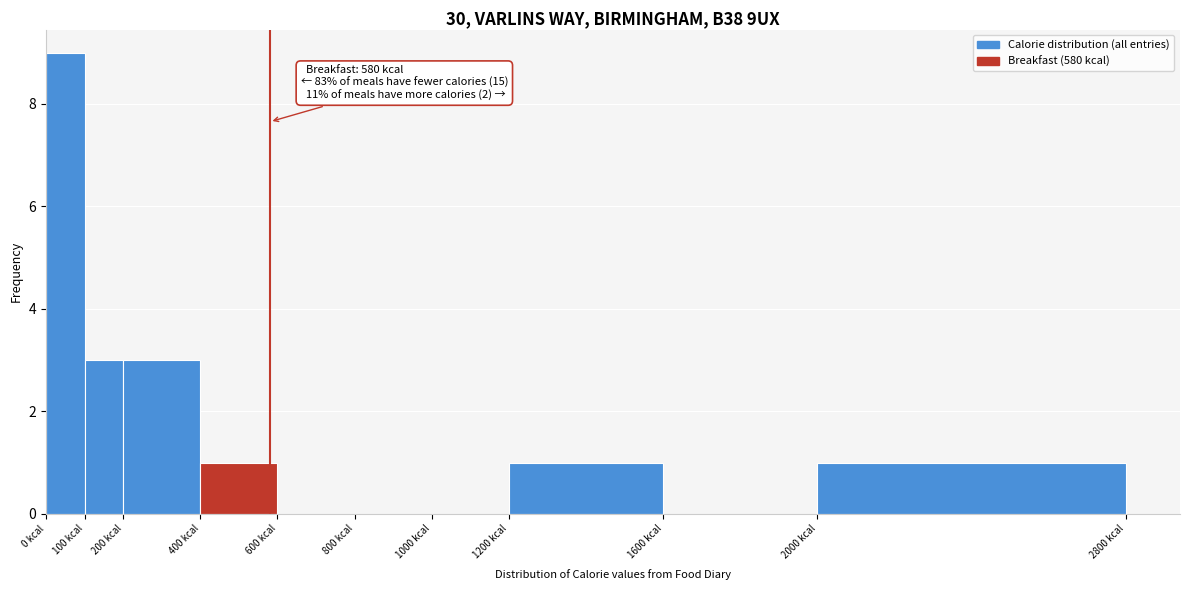

Over which range of the x-axis is the bar tallest?

0 to 100